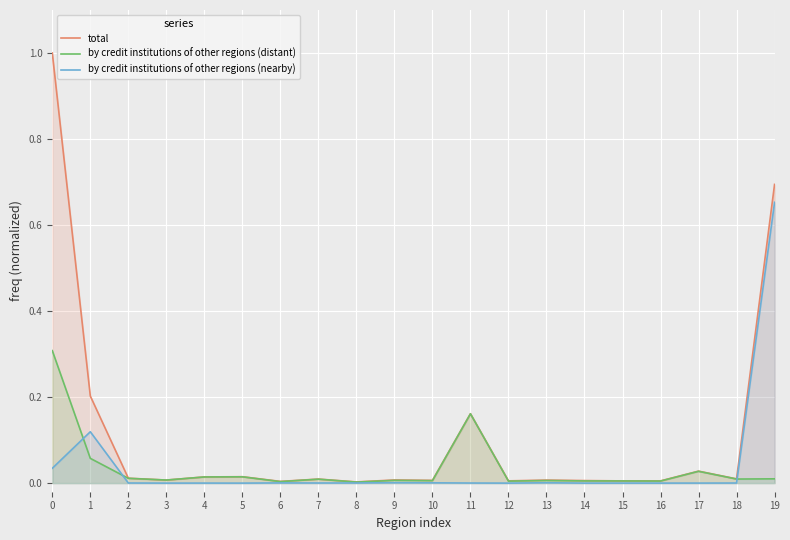

What are all the series names shown in the legend?

total, by credit institutions of other regions (distant), by credit institutions of other regions (nearby)